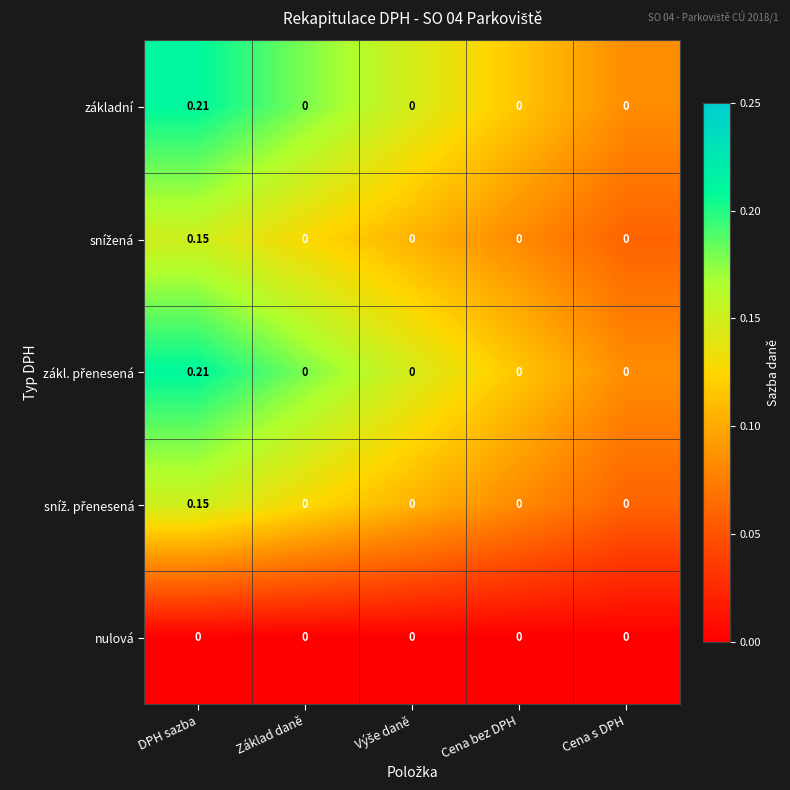

Which category has the highest value across all series?

DPH sazba